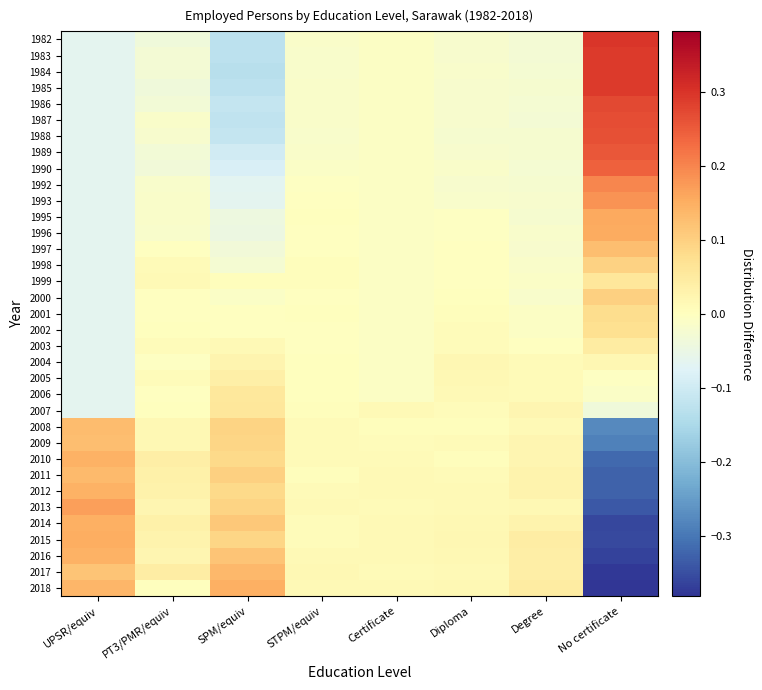

Reading left to right, what are all the values shown in this chart?

1982: UPSR/equiv=-0.1	PT3/PMR/equiv=-0.0	SPM/equiv=-0.1	STPM/equiv=-0.0	Certificate=-0.0	Diploma=-0.0	Degree=-0.0	No certificate=0.3
1983: UPSR/equiv=-0.1	PT3/PMR/equiv=-0.0	SPM/equiv=-0.1	STPM/equiv=-0.0	Certificate=-0.0	Diploma=-0.0	Degree=-0.0	No certificate=0.3
1984: UPSR/equiv=-0.1	PT3/PMR/equiv=-0.0	SPM/equiv=-0.1	STPM/equiv=-0.0	Certificate=-0.0	Diploma=-0.0	Degree=-0.0	No certificate=0.3
1985: UPSR/equiv=-0.1	PT3/PMR/equiv=-0.0	SPM/equiv=-0.1	STPM/equiv=-0.0	Certificate=-0.0	Diploma=-0.0	Degree=-0.0	No certificate=0.3
1986: UPSR/equiv=-0.1	PT3/PMR/equiv=-0.0	SPM/equiv=-0.1	STPM/equiv=-0.0	Certificate=-0.0	Diploma=-0.0	Degree=-0.0	No certificate=0.3
1987: UPSR/equiv=-0.1	PT3/PMR/equiv=-0.0	SPM/equiv=-0.1	STPM/equiv=-0.0	Certificate=-0.0	Diploma=-0.0	Degree=-0.0	No certificate=0.3
1988: UPSR/equiv=-0.1	PT3/PMR/equiv=-0.0	SPM/equiv=-0.1	STPM/equiv=-0.0	Certificate=-0.0	Diploma=-0.0	Degree=-0.0	No certificate=0.3
1989: UPSR/equiv=-0.1	PT3/PMR/equiv=-0.0	SPM/equiv=-0.1	STPM/equiv=-0.0	Certificate=-0.0	Diploma=-0.0	Degree=-0.0	No certificate=0.3
1990: UPSR/equiv=-0.1	PT3/PMR/equiv=-0.0	SPM/equiv=-0.1	STPM/equiv=-0.0	Certificate=-0.0	Diploma=-0.0	Degree=-0.0	No certificate=0.2
1992: UPSR/equiv=-0.1	PT3/PMR/equiv=-0.0	SPM/equiv=-0.1	STPM/equiv=-0.0	Certificate=-0.0	Diploma=-0.0	Degree=-0.0	No certificate=0.2
1993: UPSR/equiv=-0.1	PT3/PMR/equiv=-0.0	SPM/equiv=-0.1	STPM/equiv=-0.0	Certificate=-0.0	Diploma=-0.0	Degree=-0.0	No certificate=0.2
1995: UPSR/equiv=-0.1	PT3/PMR/equiv=-0.0	SPM/equiv=-0.0	STPM/equiv=0.0	Certificate=-0.0	Diploma=-0.0	Degree=-0.0	No certificate=0.2
1996: UPSR/equiv=-0.1	PT3/PMR/equiv=-0.0	SPM/equiv=-0.0	STPM/equiv=-0.0	Certificate=-0.0	Diploma=-0.0	Degree=-0.0	No certificate=0.2
1997: UPSR/equiv=-0.1	PT3/PMR/equiv=-0.0	SPM/equiv=-0.0	STPM/equiv=-0.0	Certificate=-0.0	Diploma=-0.0	Degree=-0.0	No certificate=0.1
1998: UPSR/equiv=-0.1	PT3/PMR/equiv=0.0	SPM/equiv=-0.0	STPM/equiv=0.0	Certificate=-0.0	Diploma=-0.0	Degree=-0.0	No certificate=0.1
1999: UPSR/equiv=-0.1	PT3/PMR/equiv=0.0	SPM/equiv=0.0	STPM/equiv=0.0	Certificate=-0.0	Diploma=-0.0	Degree=-0.0	No certificate=0.1
2000: UPSR/equiv=-0.1	PT3/PMR/equiv=-0.0	SPM/equiv=-0.0	STPM/equiv=-0.0	Certificate=-0.0	Diploma=0.0	Degree=-0.0	No certificate=0.1
2001: UPSR/equiv=-0.1	PT3/PMR/equiv=-0.0	SPM/equiv=-0.0	STPM/equiv=0.0	Certificate=-0.0	Diploma=0.0	Degree=-0.0	No certificate=0.1
2002: UPSR/equiv=-0.1	PT3/PMR/equiv=0.0	SPM/equiv=-0.0	STPM/equiv=-0.0	Certificate=-0.0	Diploma=0.0	Degree=-0.0	No certificate=0.1
2003: UPSR/equiv=-0.1	PT3/PMR/equiv=0.0	SPM/equiv=0.0	STPM/equiv=-0.0	Certificate=-0.0	Diploma=0.0	Degree=-0.0	No certificate=0.0
2004: UPSR/equiv=-0.1	PT3/PMR/equiv=-0.0	SPM/equiv=0.0	STPM/equiv=0.0	Certificate=-0.0	Diploma=0.0	Degree=0.0	No certificate=0.0
2005: UPSR/equiv=-0.1	PT3/PMR/equiv=0.0	SPM/equiv=0.0	STPM/equiv=0.0	Certificate=-0.0	Diploma=0.0	Degree=0.0	No certificate=-0.0
2006: UPSR/equiv=-0.1	PT3/PMR/equiv=-0.0	SPM/equiv=0.1	STPM/equiv=0.0	Certificate=-0.0	Diploma=0.0	Degree=0.0	No certificate=-0.0
2007: UPSR/equiv=-0.1	PT3/PMR/equiv=0.0	SPM/equiv=0.1	STPM/equiv=0.0	Certificate=0.0	Diploma=0.0	Degree=0.0	No certificate=-0.0
2008: UPSR/equiv=0.1	PT3/PMR/equiv=0.0	SPM/equiv=0.1	STPM/equiv=0.0	Certificate=0.0	Diploma=0.0	Degree=0.0	No certificate=-0.3
2009: UPSR/equiv=0.1	PT3/PMR/equiv=0.0	SPM/equiv=0.1	STPM/equiv=0.0	Certificate=0.0	Diploma=0.0	Degree=0.0	No certificate=-0.3
2010: UPSR/equiv=0.1	PT3/PMR/equiv=0.0	SPM/equiv=0.1	STPM/equiv=0.0	Certificate=0.0	Diploma=0.0	Degree=0.0	No certificate=-0.3
2011: UPSR/equiv=0.1	PT3/PMR/equiv=0.0	SPM/equiv=0.1	STPM/equiv=0.0	Certificate=0.0	Diploma=0.0	Degree=0.0	No certificate=-0.3
2012: UPSR/equiv=0.1	PT3/PMR/equiv=0.0	SPM/equiv=0.1	STPM/equiv=0.0	Certificate=0.0	Diploma=0.0	Degree=0.0	No certificate=-0.3
2013: UPSR/equiv=0.2	PT3/PMR/equiv=0.0	SPM/equiv=0.1	STPM/equiv=0.0	Certificate=0.0	Diploma=0.0	Degree=0.0	No certificate=-0.3
2014: UPSR/equiv=0.1	PT3/PMR/equiv=0.0	SPM/equiv=0.1	STPM/equiv=0.0	Certificate=0.0	Diploma=0.0	Degree=0.0	No certificate=-0.4
2015: UPSR/equiv=0.2	PT3/PMR/equiv=0.0	SPM/equiv=0.1	STPM/equiv=0.0	Certificate=0.0	Diploma=0.0	Degree=0.0	No certificate=-0.4
2016: UPSR/equiv=0.1	PT3/PMR/equiv=0.0	SPM/equiv=0.1	STPM/equiv=0.0	Certificate=0.0	Diploma=0.0	Degree=0.0	No certificate=-0.4
2017: UPSR/equiv=0.1	PT3/PMR/equiv=0.0	SPM/equiv=0.1	STPM/equiv=0.0	Certificate=0.0	Diploma=0.0	Degree=0.0	No certificate=-0.4
2018: UPSR/equiv=0.1	PT3/PMR/equiv=0.0	SPM/equiv=0.1	STPM/equiv=0.0	Certificate=0.0	Diploma=0.0	Degree=0.0	No certificate=-0.4